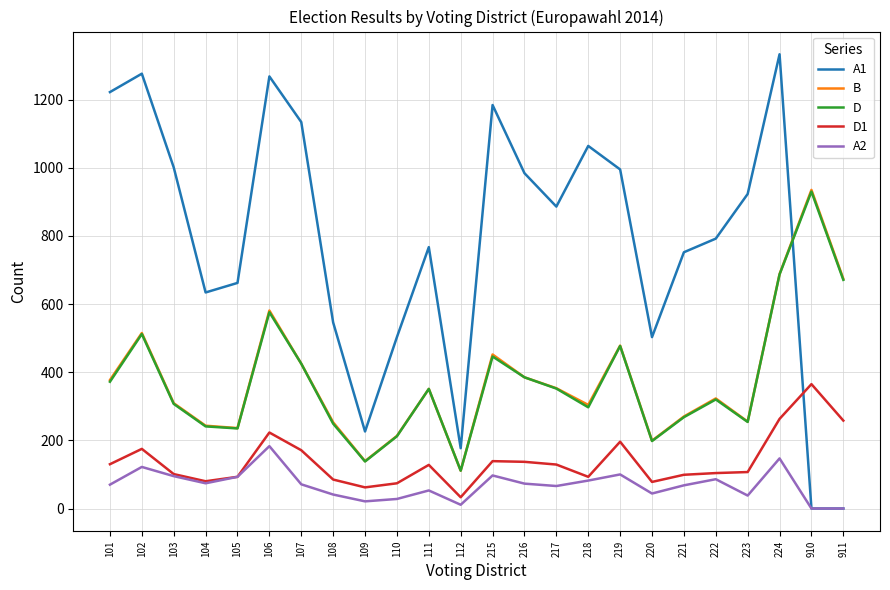

Is it true that A2 equals 66 at 217?

True